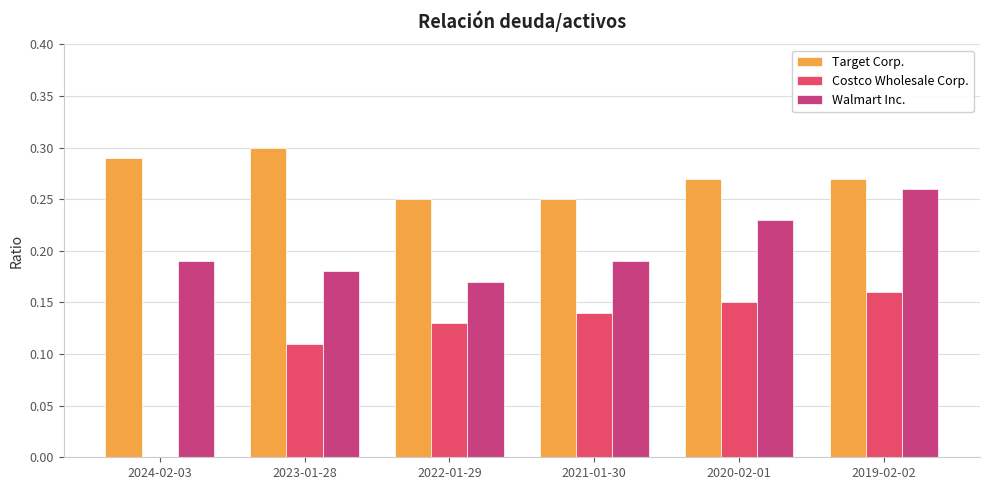

Are the bars grouped side by side (vs. stacked)?

Yes